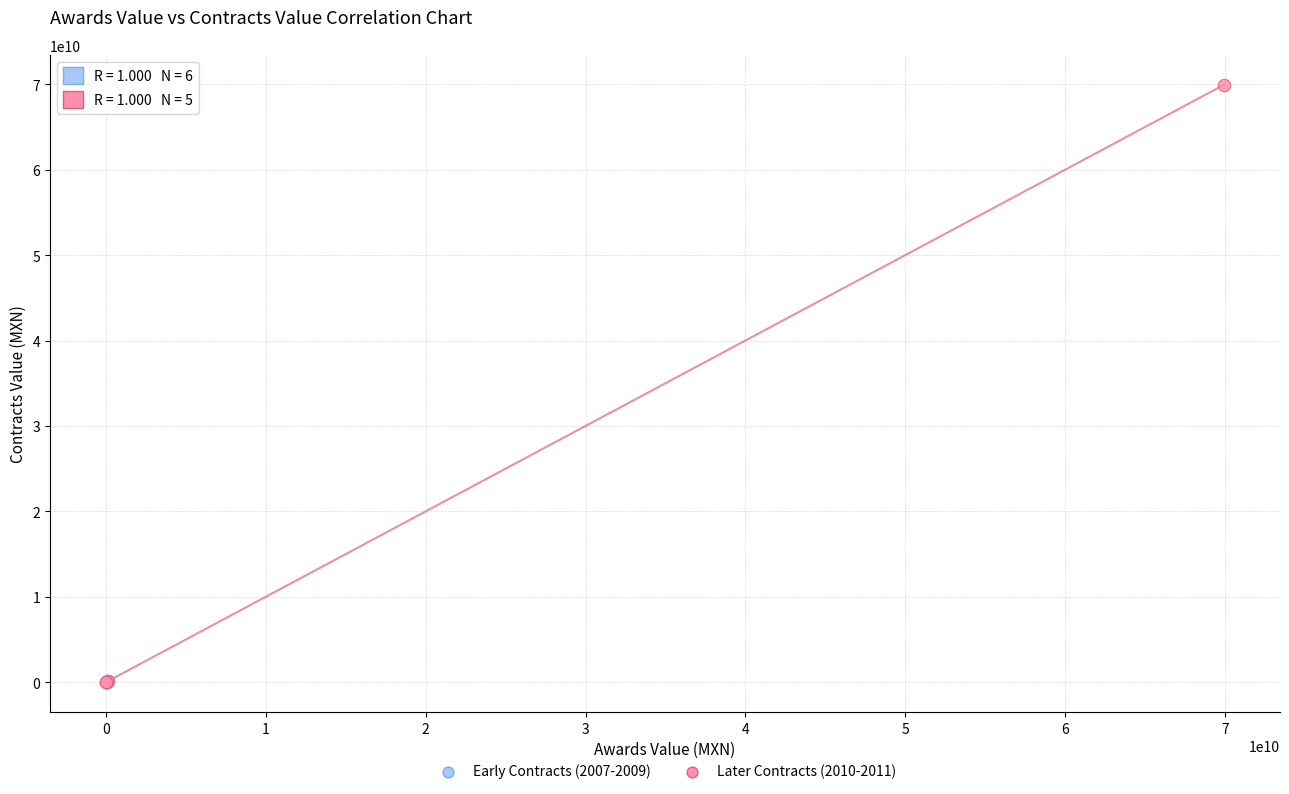

Which series contains the highest Y value?

Later Contracts (2010-2011)